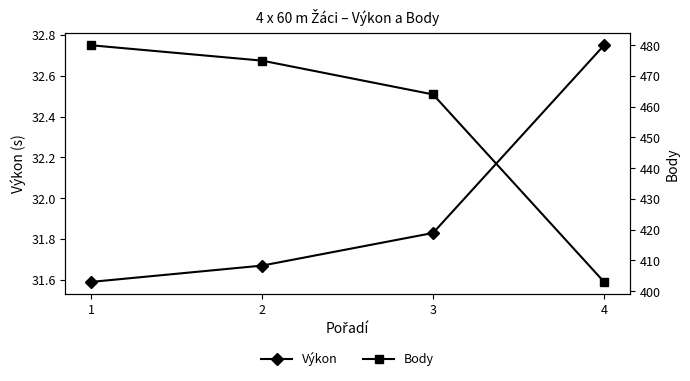

True or false: Výkon and Body intersect in this chart.

False